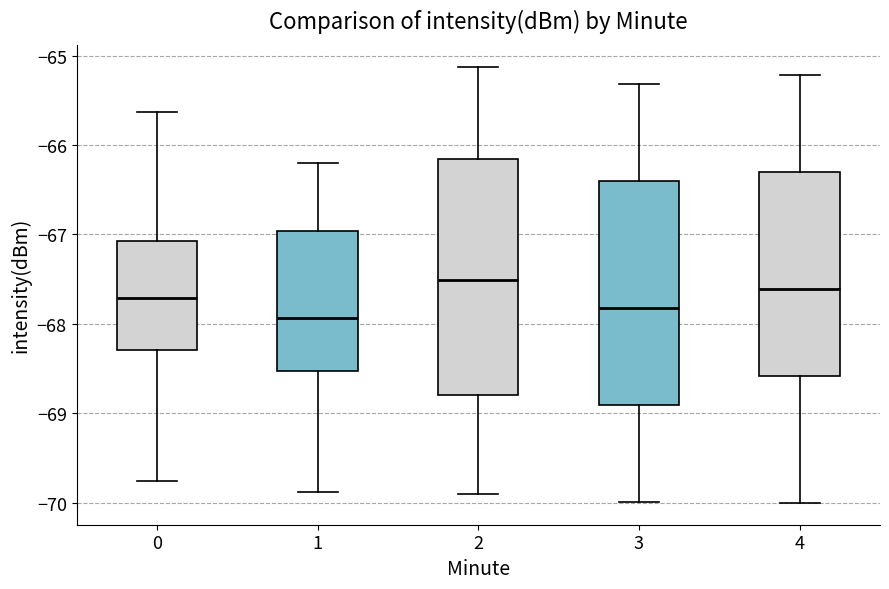

Where is the lower edge of the box at x = 2 on the y-axis? The values are not printed on the chart, so give them approximately, as read against the axis.

-68.8